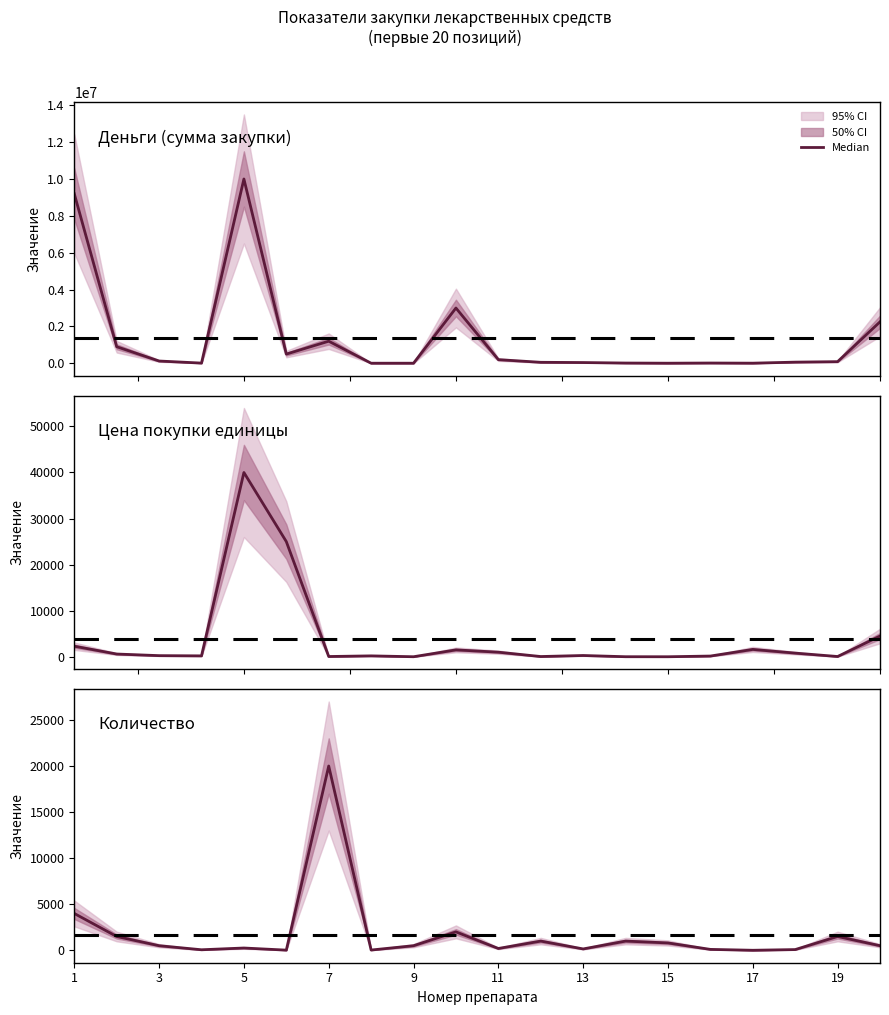

What is the ratio of the value at 15 to the value at 12?

0.7